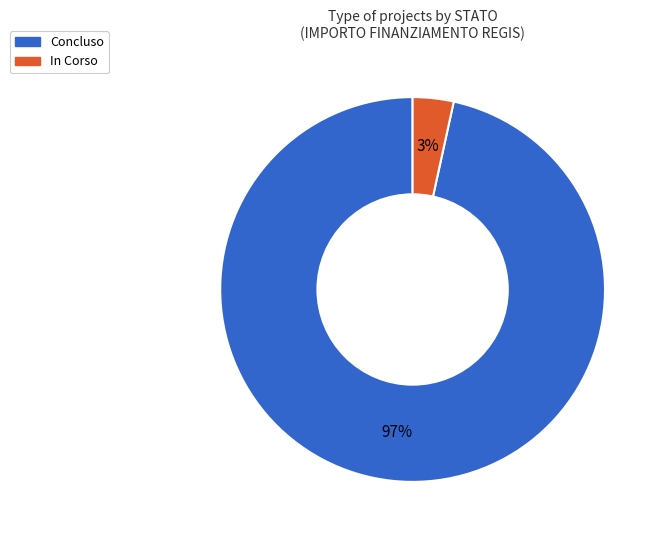

Is there any slice that represents more than half of the pie?

Yes